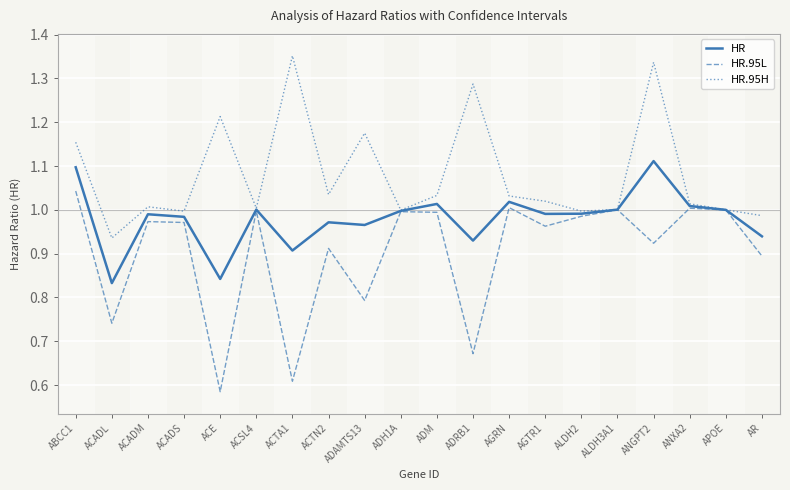

Does the chart display data point markers on the line(s)?

No